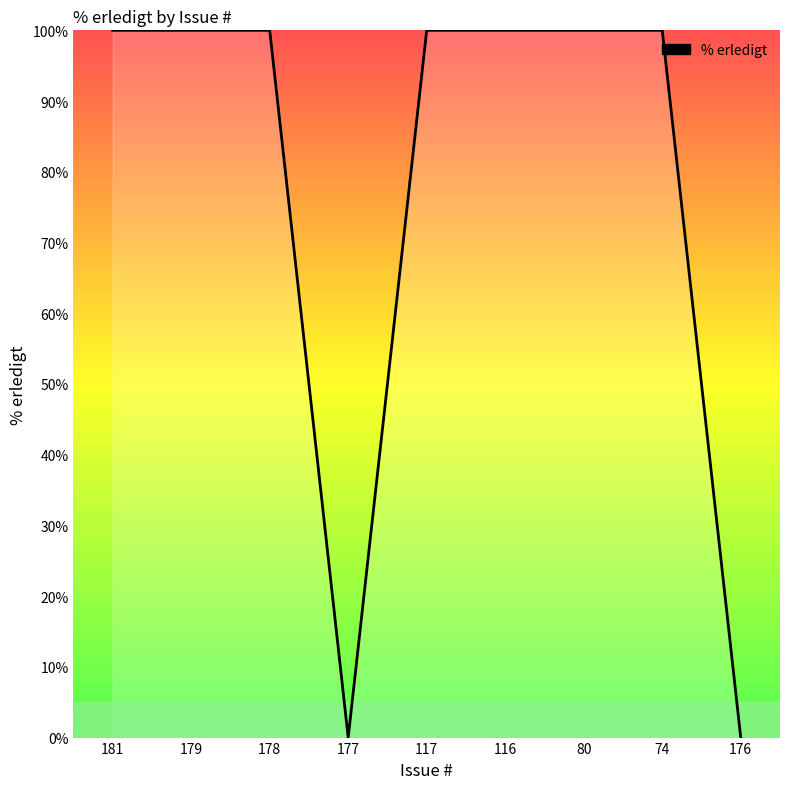

Count the number of data series in this chart.

1